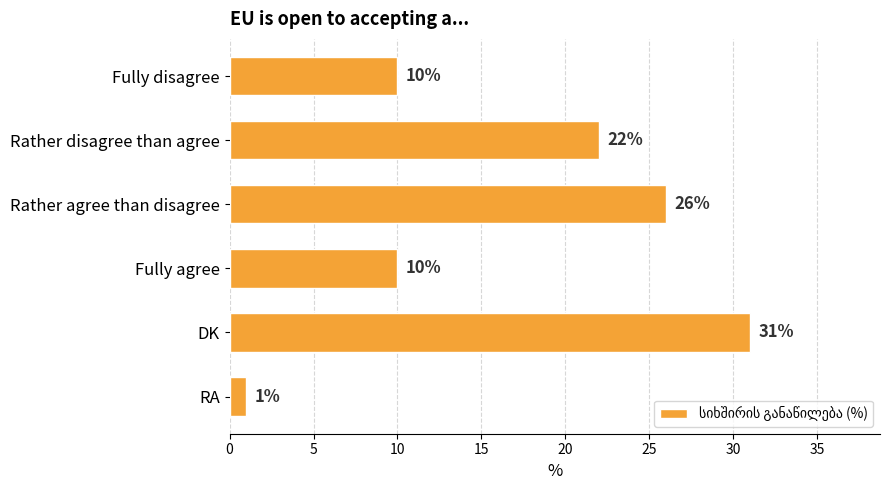

Does the chart contain stacked bars?

No